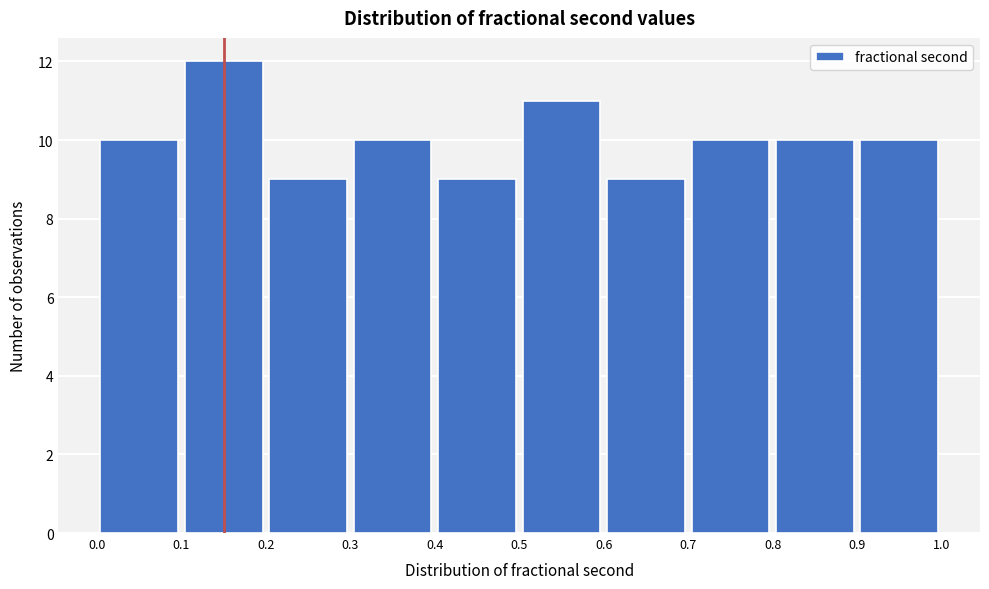

Over which range of the x-axis is the bar tallest?

0.1 to 0.2